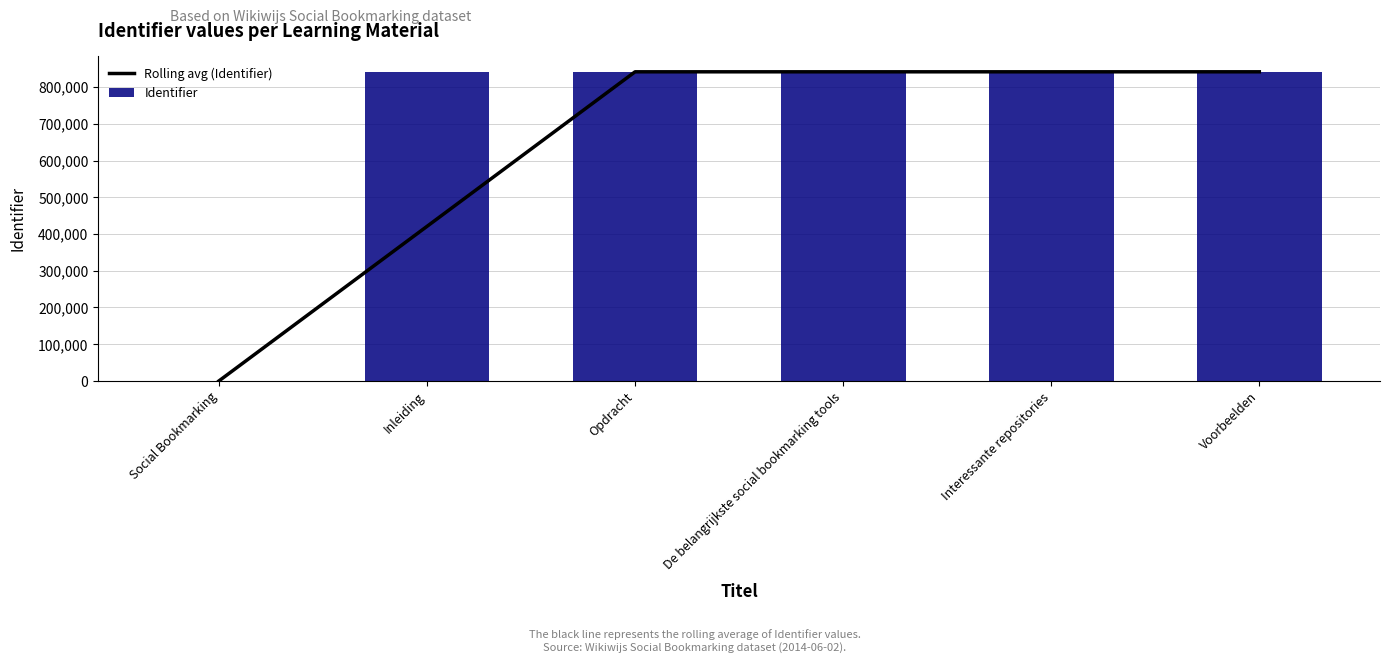

Reading left to right, transcribe all the data shown in this chart.

Rolling avg (Identifier): Social Bookmarking=0.0	Inleiding=420726.5	Opdracht=841462.0	De belangrijkste social bookmarking tools=841464.0	Interessante repositories=841465.0	Voorbeelden=841486.0
Identifier: Social Bookmarking=0.0	Inleiding=841453.0	Opdracht=841471.0	De belangrijkste social bookmarking tools=841457.0	Interessante repositories=841473.0	Voorbeelden=841499.0